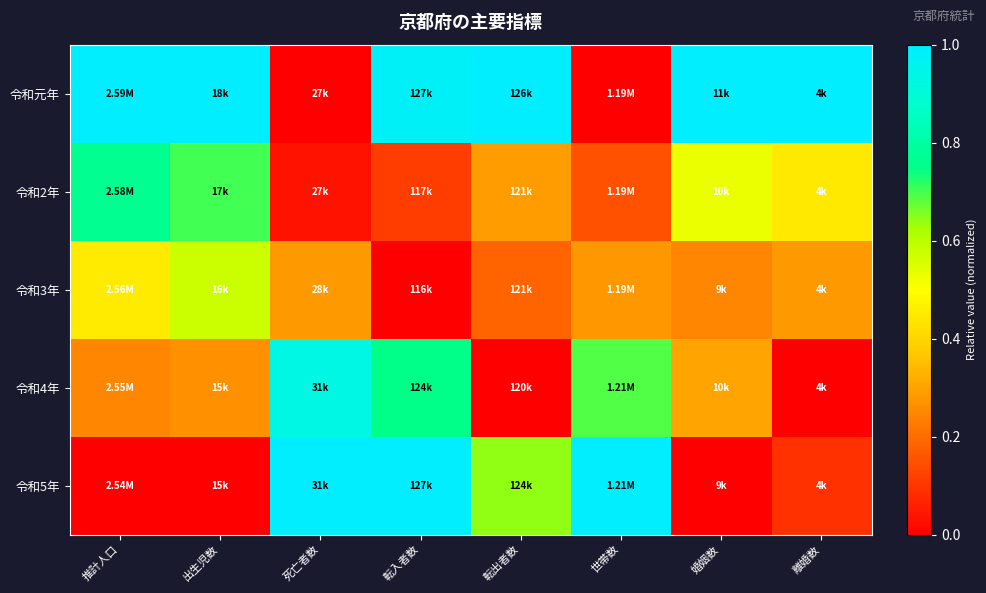

Reading right to left, list all the values displayed in this chart.

令和元年: 離婚数=1.0	婚姻数=1.0	世帯数=0.0	転出者数=1.0	転入者数=1.0	死亡者数=0.0	出生児数=1.0	推計人口=1.0
令和2年: 離婚数=0.4	婚姻数=0.5	世帯数=0.1	転出者数=0.3	転入者数=0.1	死亡者数=0.0	出生児数=0.7	推計人口=0.8
令和3年: 離婚数=0.3	婚姻数=0.2	世帯数=0.3	転出者数=0.2	転入者数=0.0	死亡者数=0.3	出生児数=0.6	推計人口=0.5
令和4年: 離婚数=0.0	婚姻数=0.3	世帯数=0.7	転出者数=0.0	転入者数=0.8	死亡者数=0.9	出生児数=0.3	推計人口=0.2
令和5年: 離婚数=0.1	婚姻数=0.0	世帯数=1.0	転出者数=0.6	転入者数=1.0	死亡者数=1.0	出生児数=0.0	推計人口=0.0